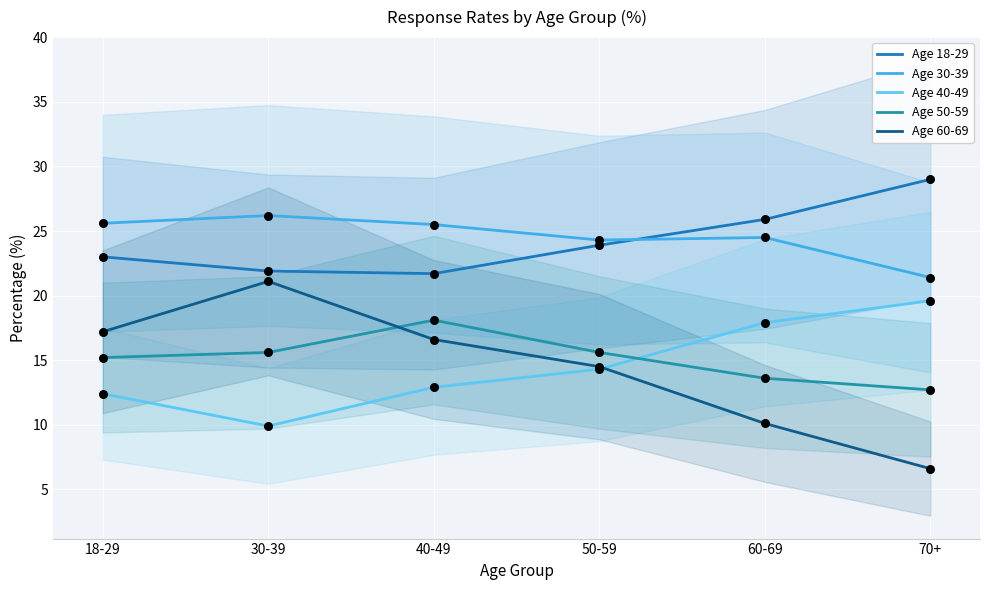

Which series contains the lowest Y value?

Age 60-69